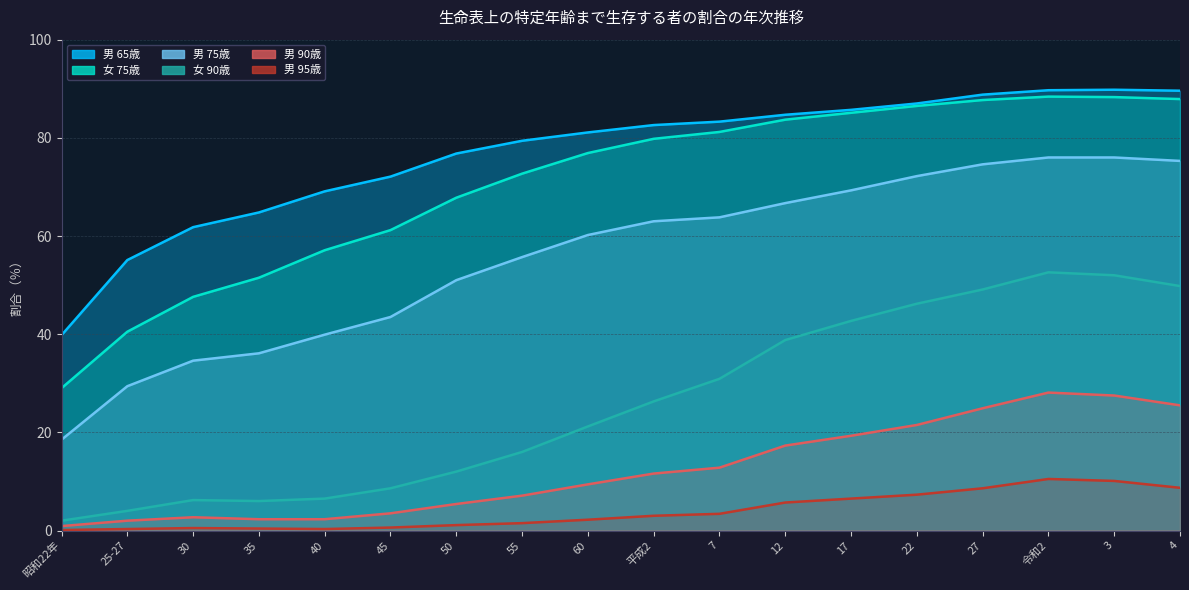

How many values in the 女 90歳 series are below 26?

9